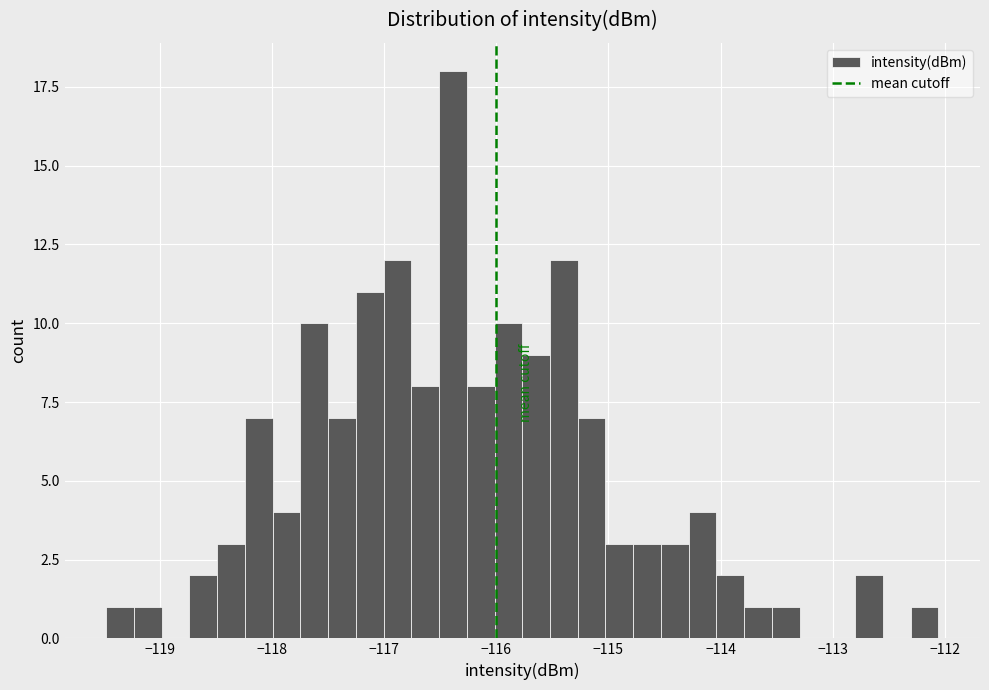

Read against the x-axis, roughly where is the centre of the tallest bar?

-116.4